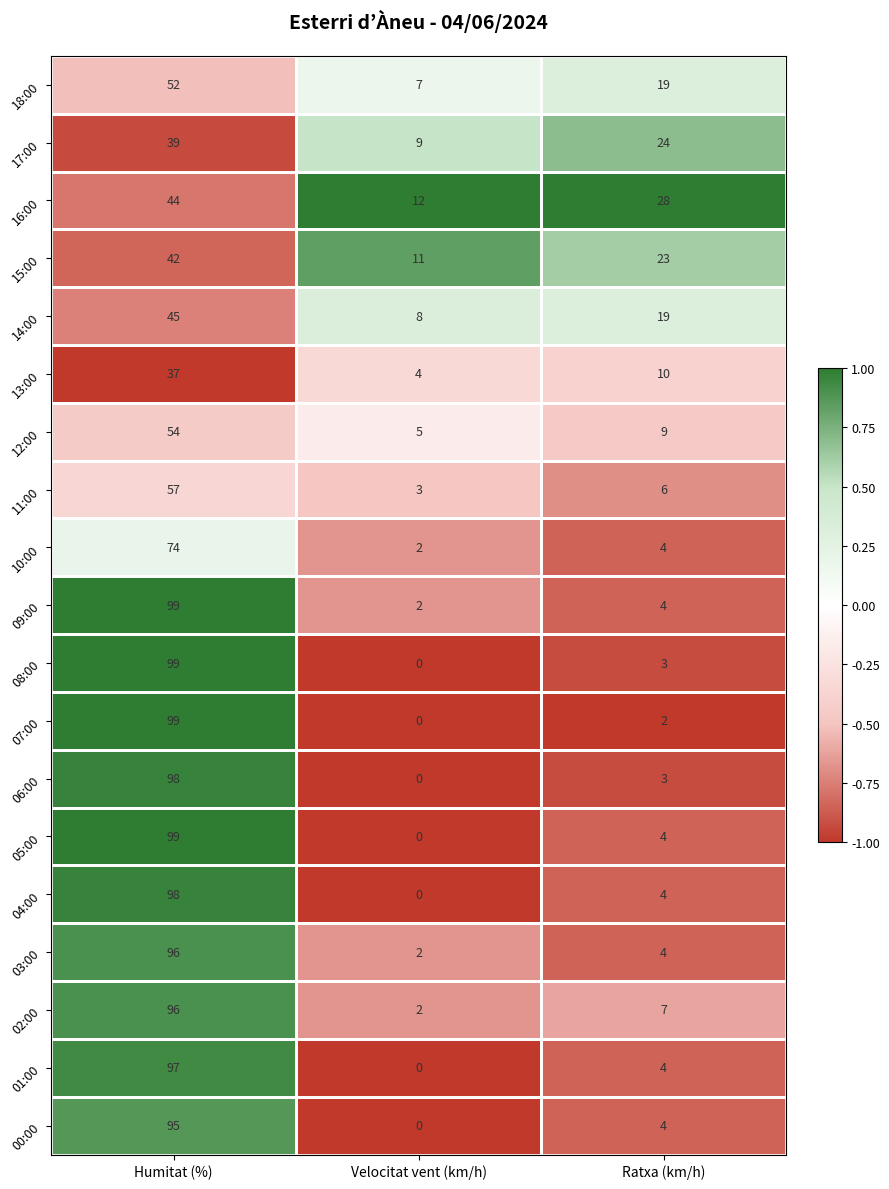

Count the number of categories in the chart.

3